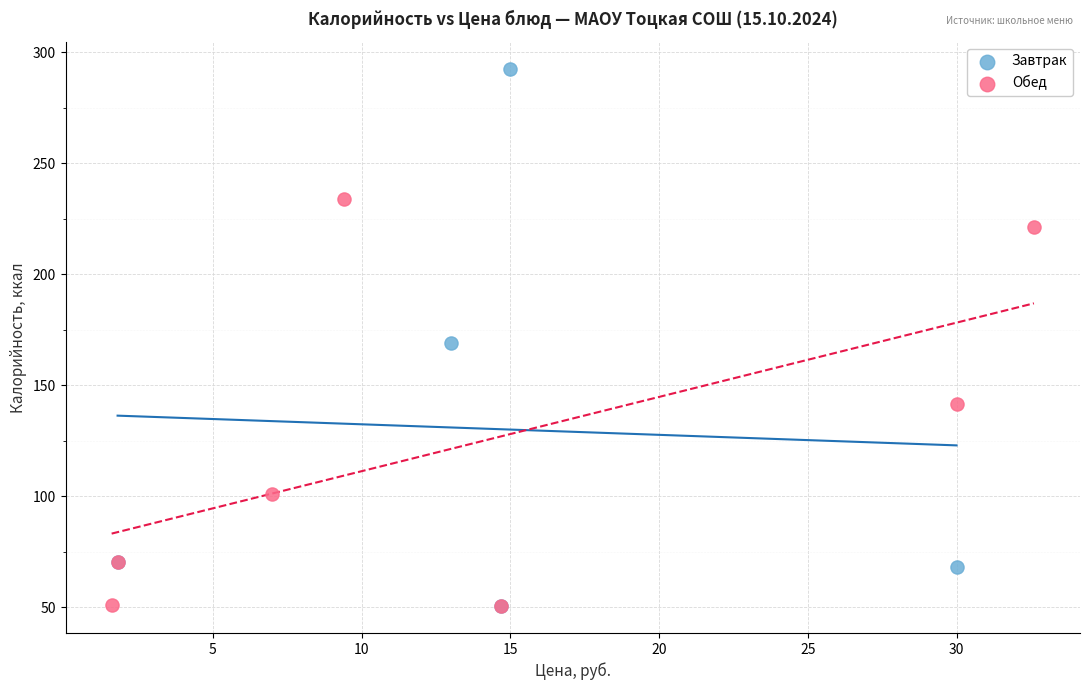

Which series has the widest spread of Y values?

Завтрак